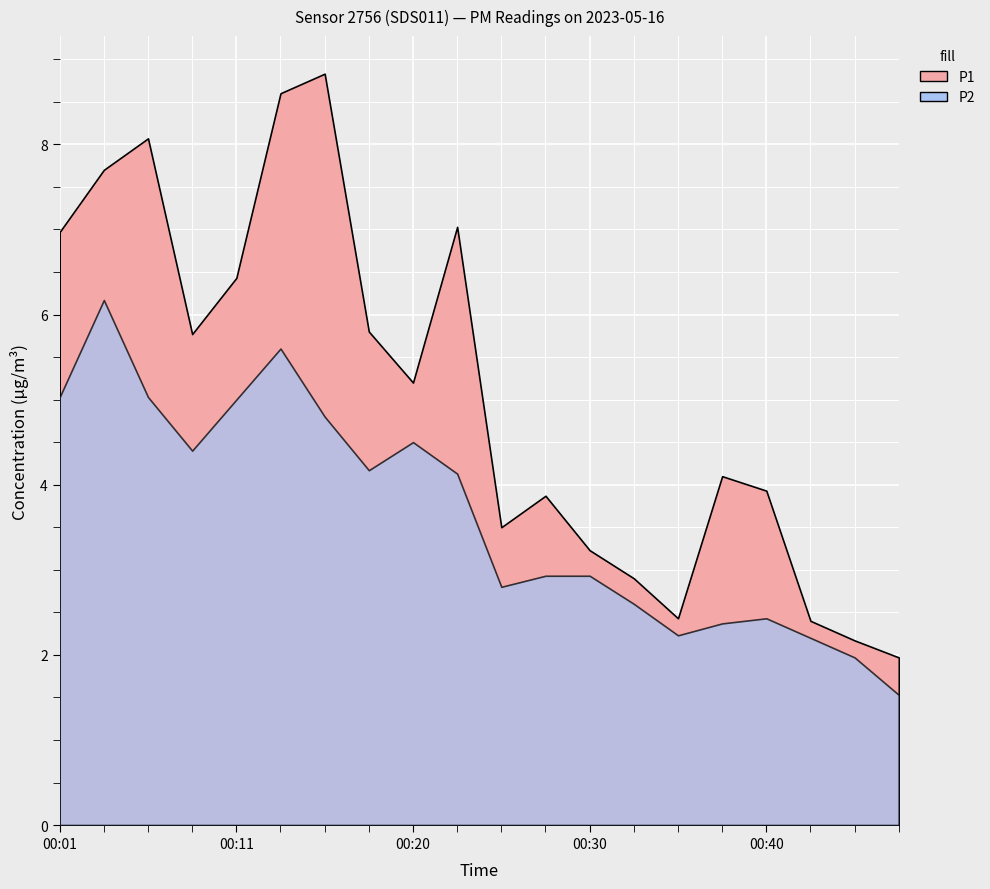

What is the total value across all series at 00:18?

10.0